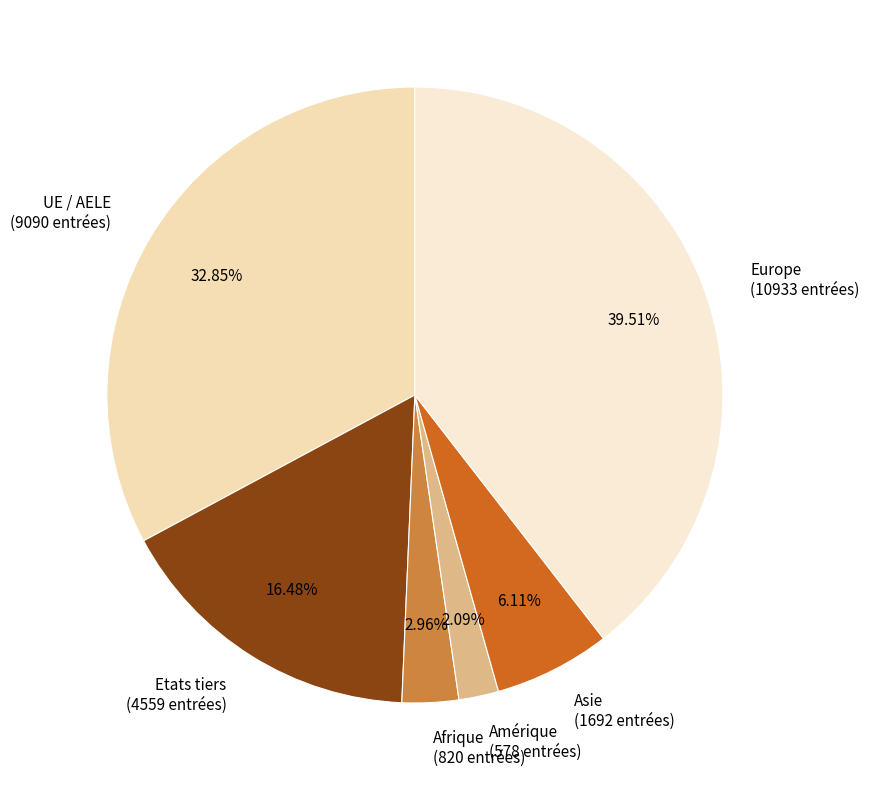

Which category has the smallest portion of the pie?

Amérique